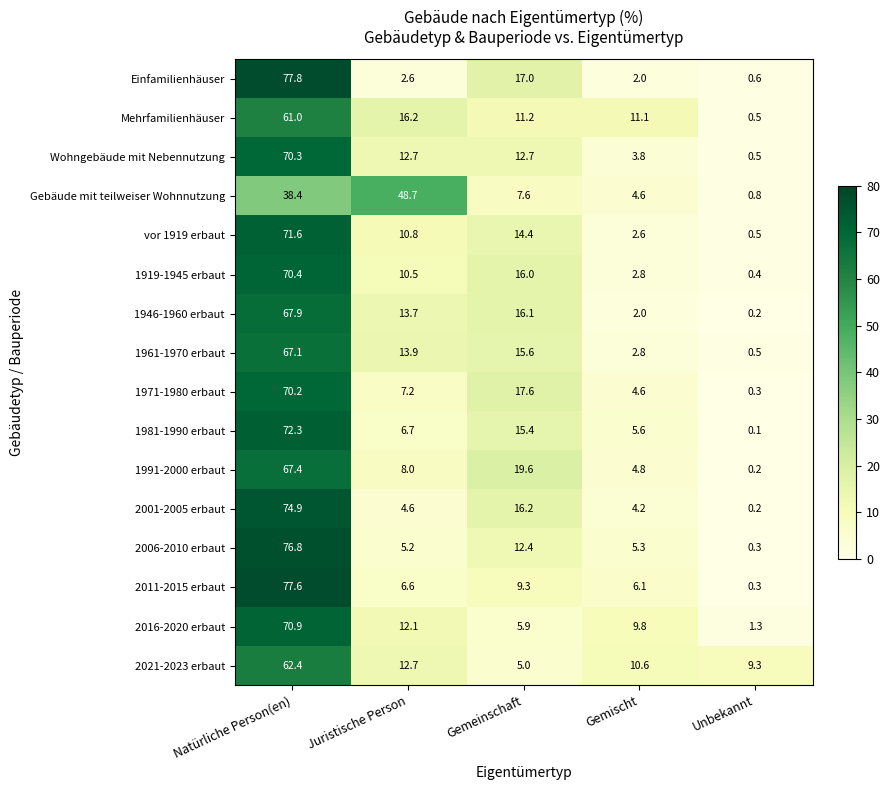

At which category does the chart reach its peak across all series?

Natürliche Person(en)